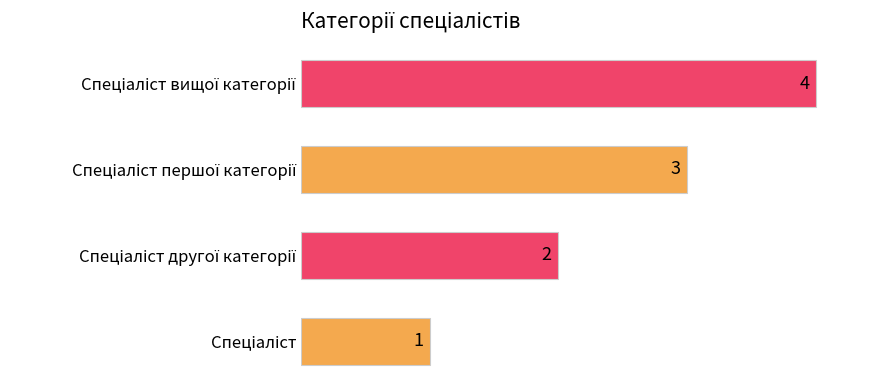

What is the difference between the maximum and minimum values?

3